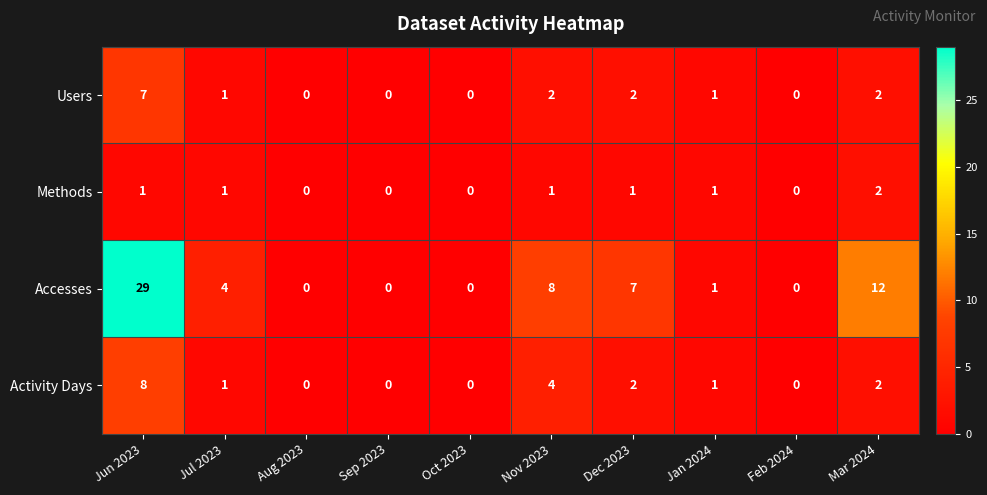

Which series has the largest range (max minus min)?

Accesses